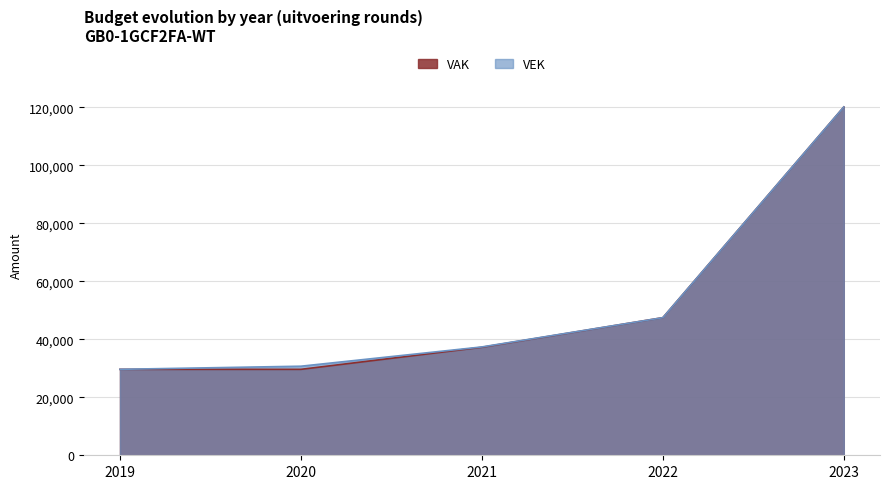

Rank the series by their maximum value, from highest to lowest.

VAK, VEK